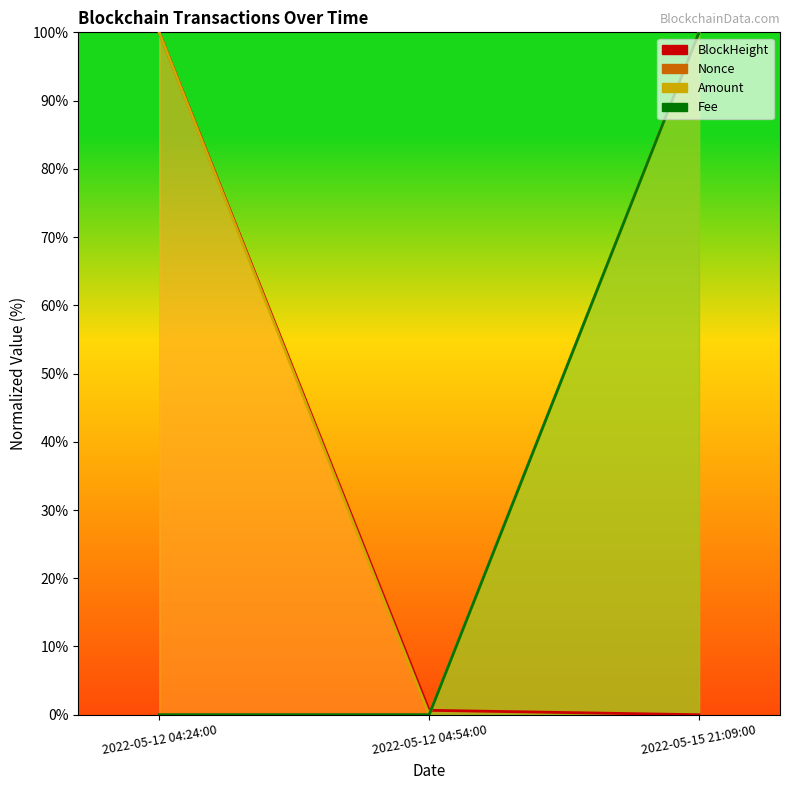

What is the average value of the Amount series?

66.7